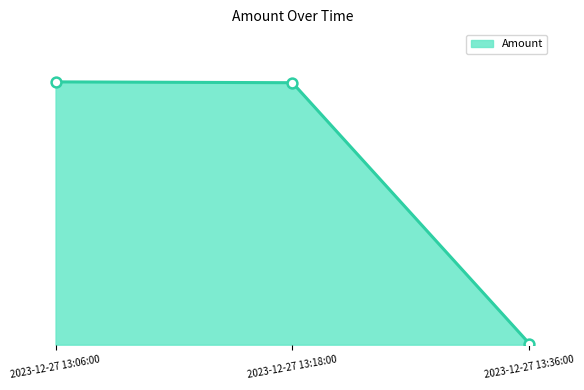

Is this an area chart (filled region under the line)?

Yes